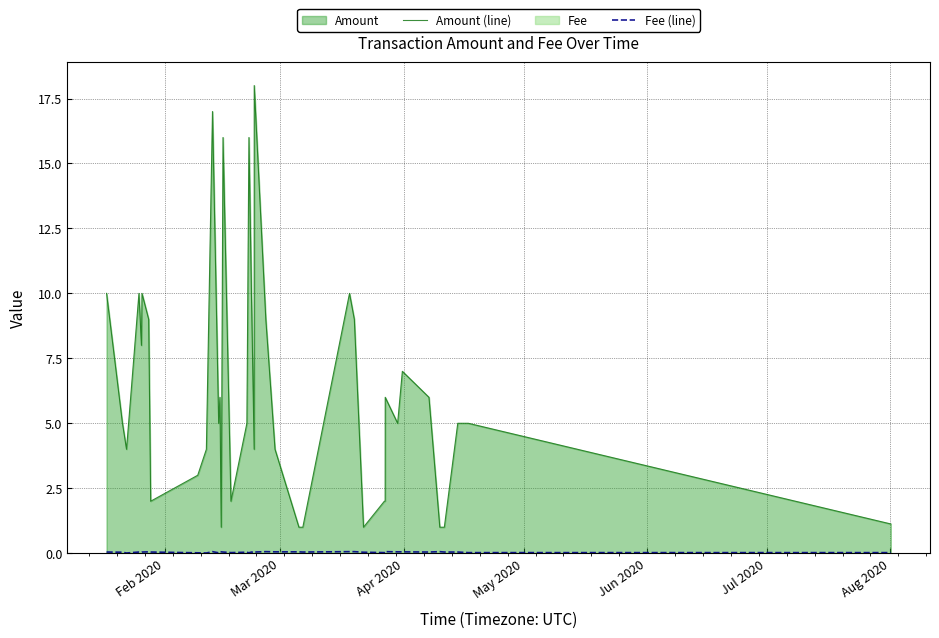

In Amount (line), how many points are lower than both neighbors (excluding endpoints)?

9